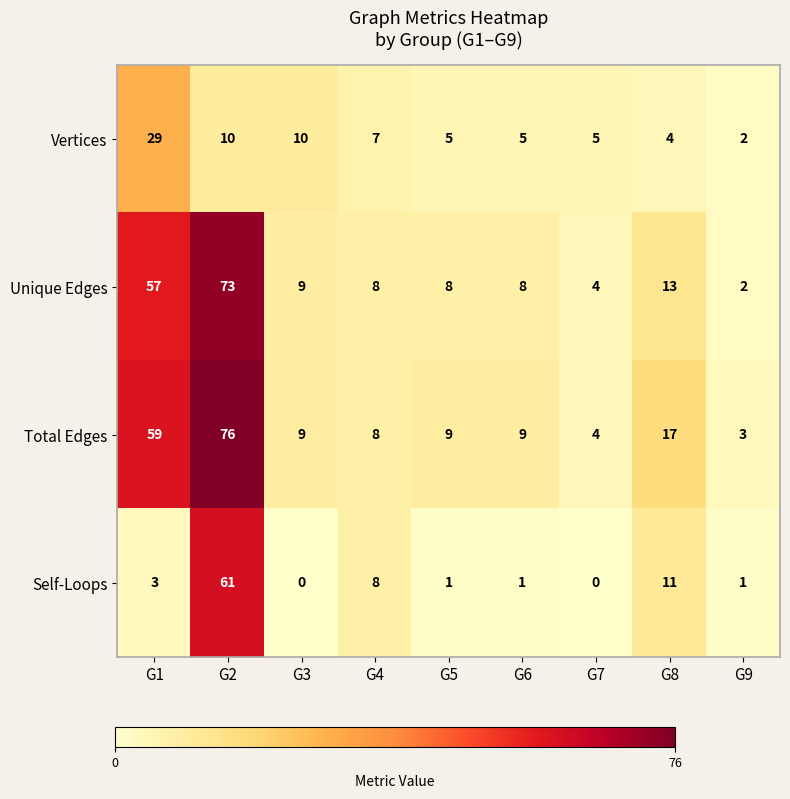

Where does the Vertices series first go above 5?

G1